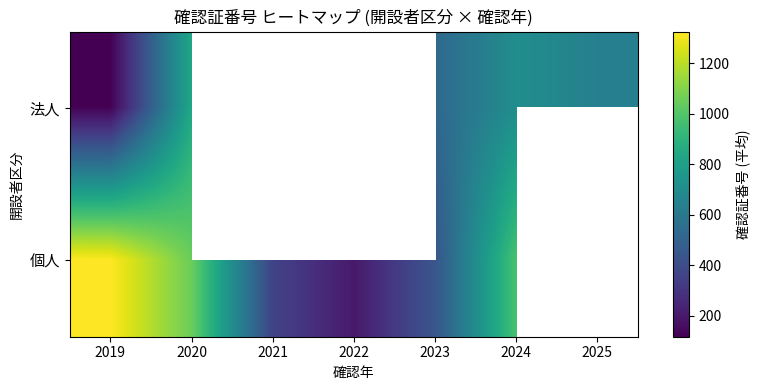

At how many categories does at least one series exceed 745?

3